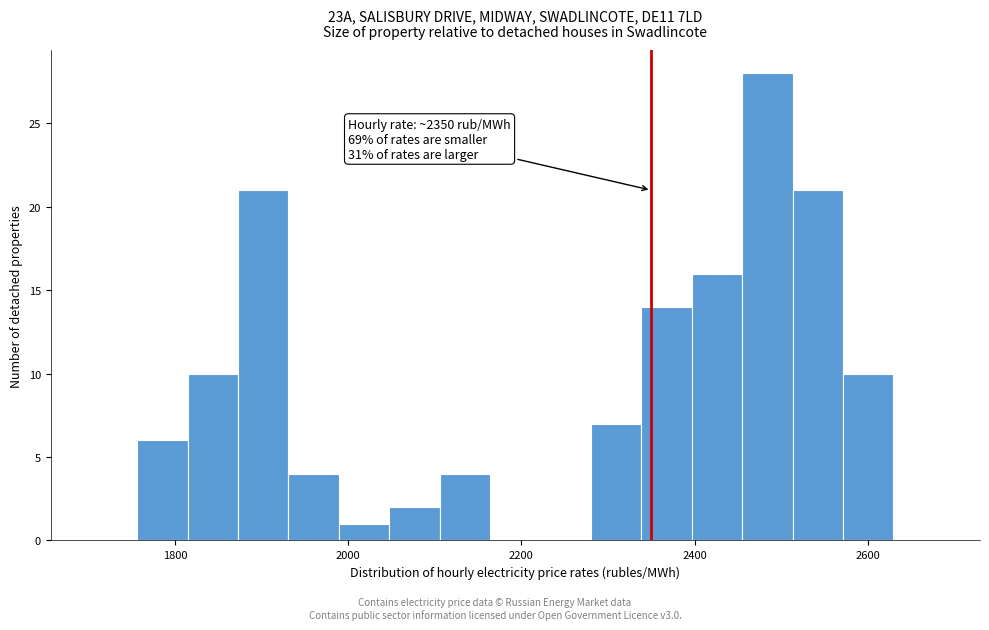

Around what value on the x-axis is the tallest bar? Give the approximate position of its centre, as read against the axis.

2480